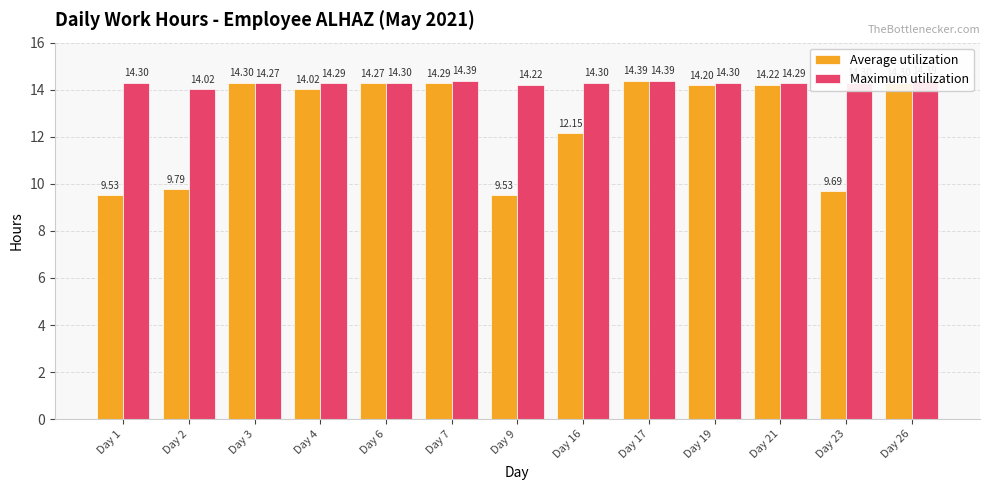

Is it true that Maximum utilization equals 24.4 at Day 6?

False